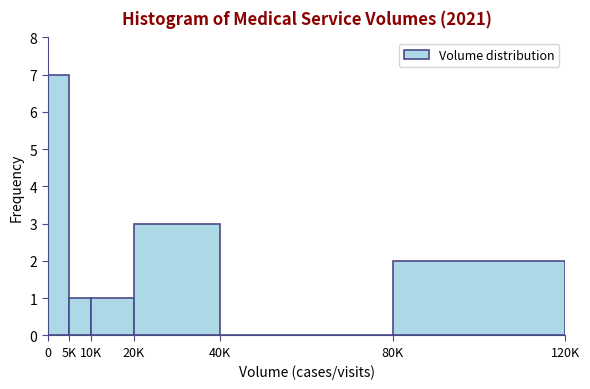

Reading right to left, extract all data points from this chart.

80K=2	40K=0	20K=3	10K=1	5K=1	0=7